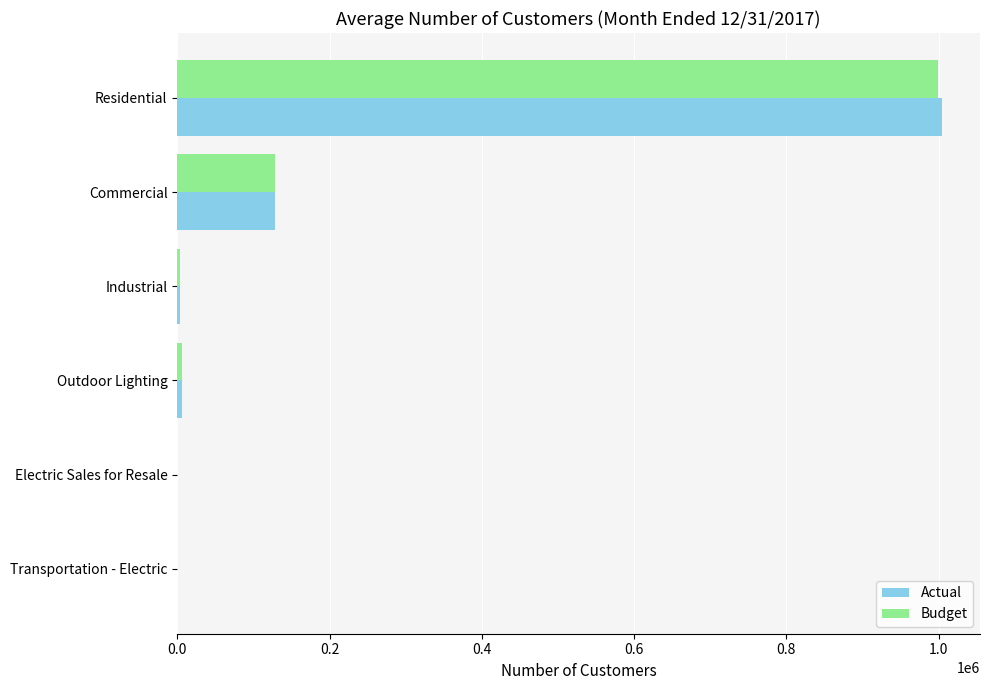

What are all the series names shown in the legend?

Actual, Budget